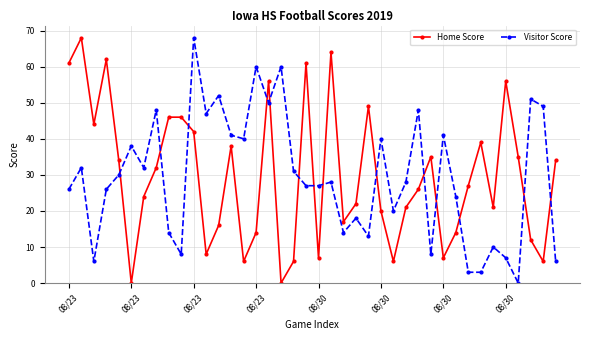

What is the difference between the maximum and second lowest values in the Visitor Score series?

65